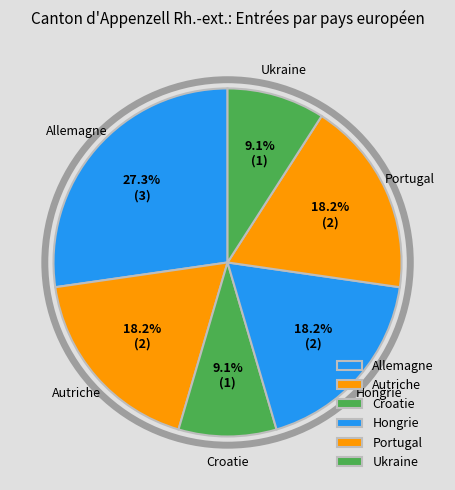

To the nearest percent, what is the difference between the largest and smallest slice percentages?

18%